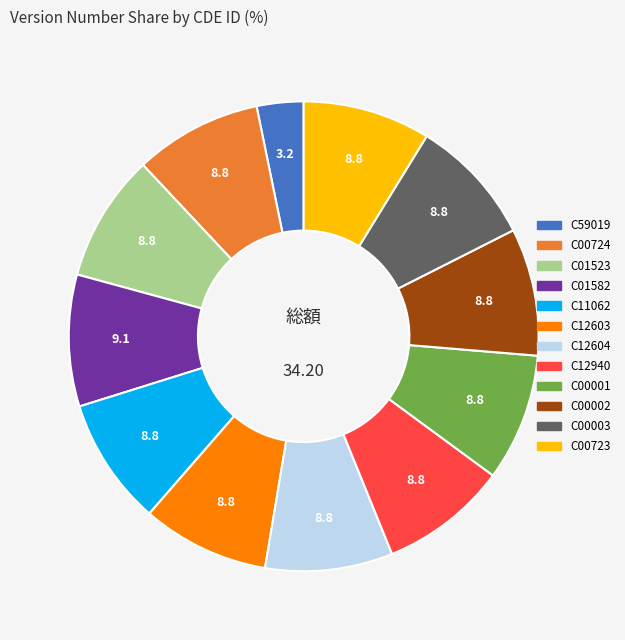

How many segments does this pie chart have?

12